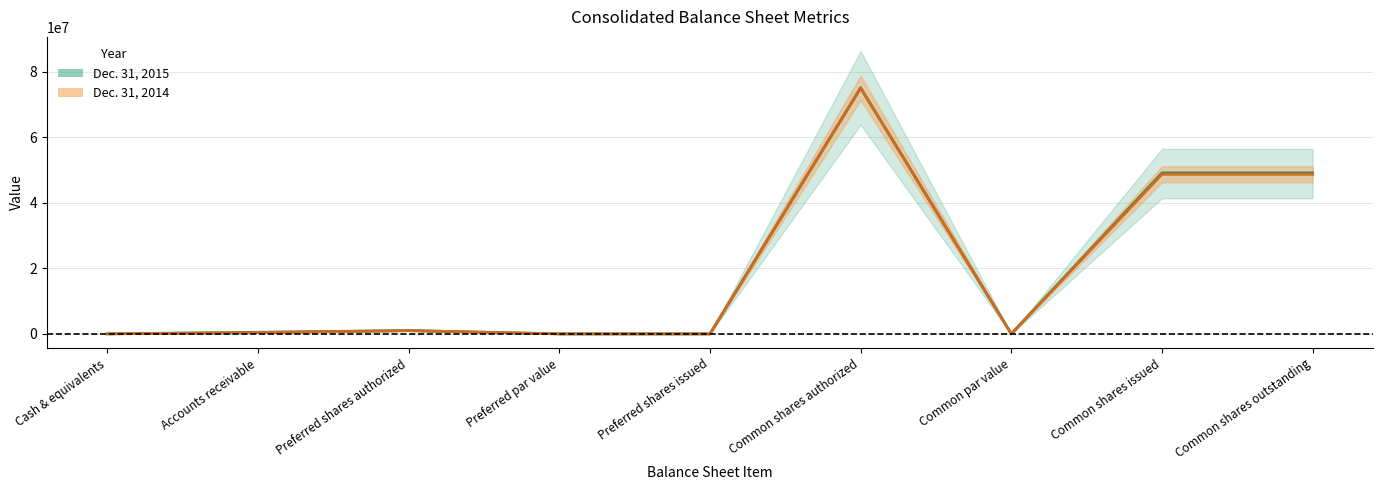

Which series ends up on top after the final intersection of Dec. 31, 2015 and Dec. 31, 2014?

Dec. 31, 2015